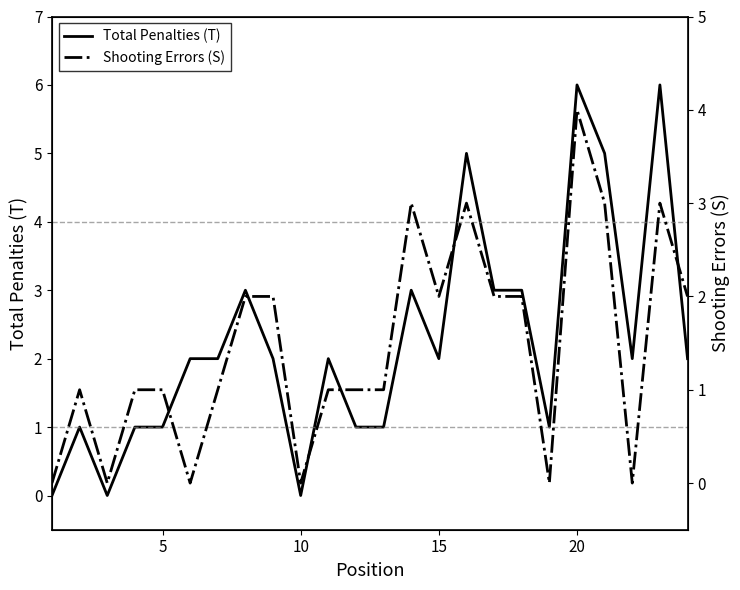

What is the highest value of the Total Penalties (T) series?

6